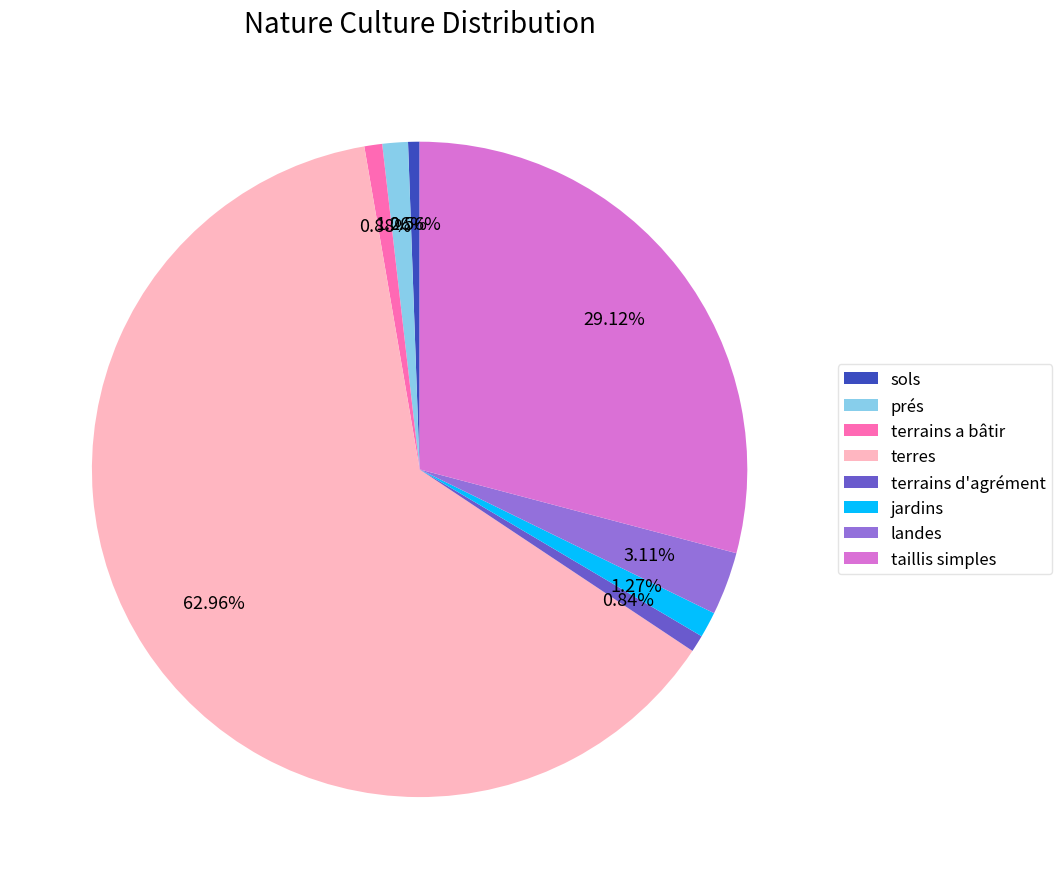

Is there any slice that represents more than half of the pie?

Yes